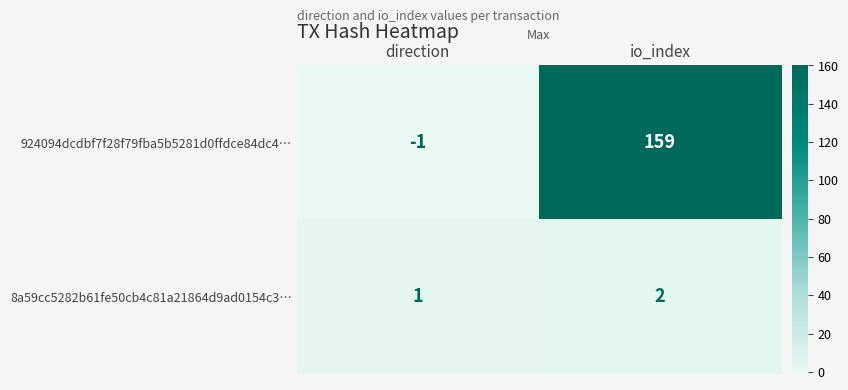

The value of 924094dcdbf7f28f79fba5b5281d0ffdce84dc4… at direction is -1. True or false?

True